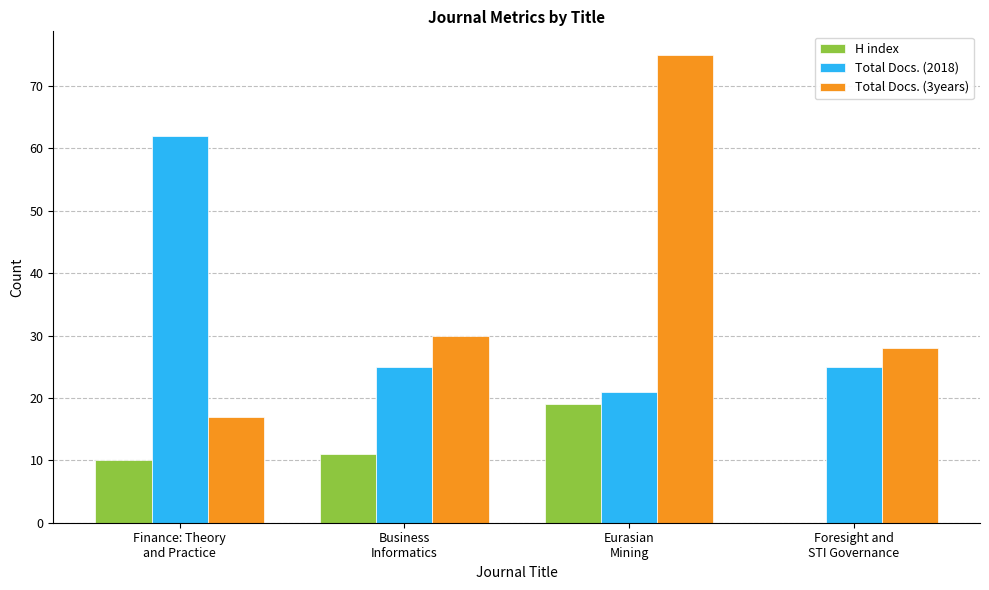

What is the sum of all H index values?

40